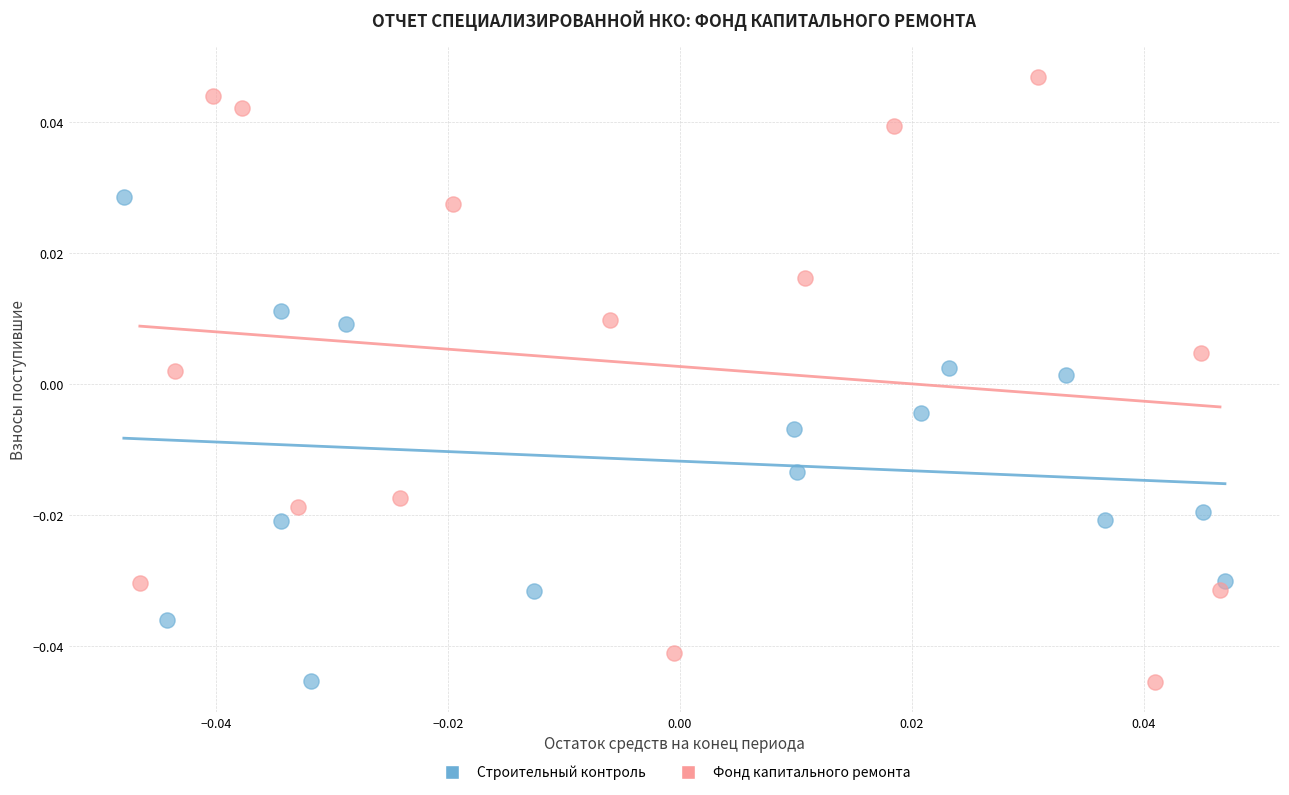

Which series reaches the maximum Y coordinate?

Фонд капитального ремонта